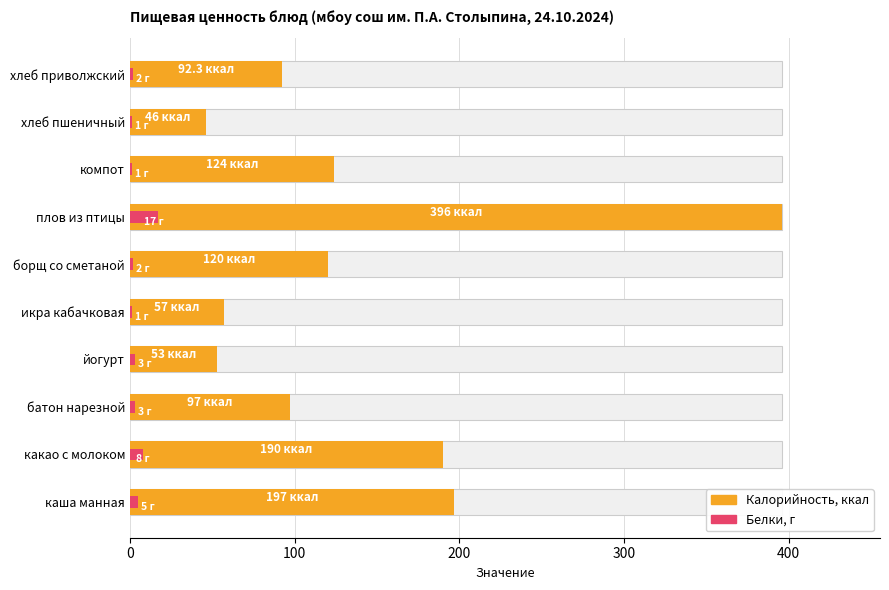

What is the total value across all series at плов из птицы?

413.0